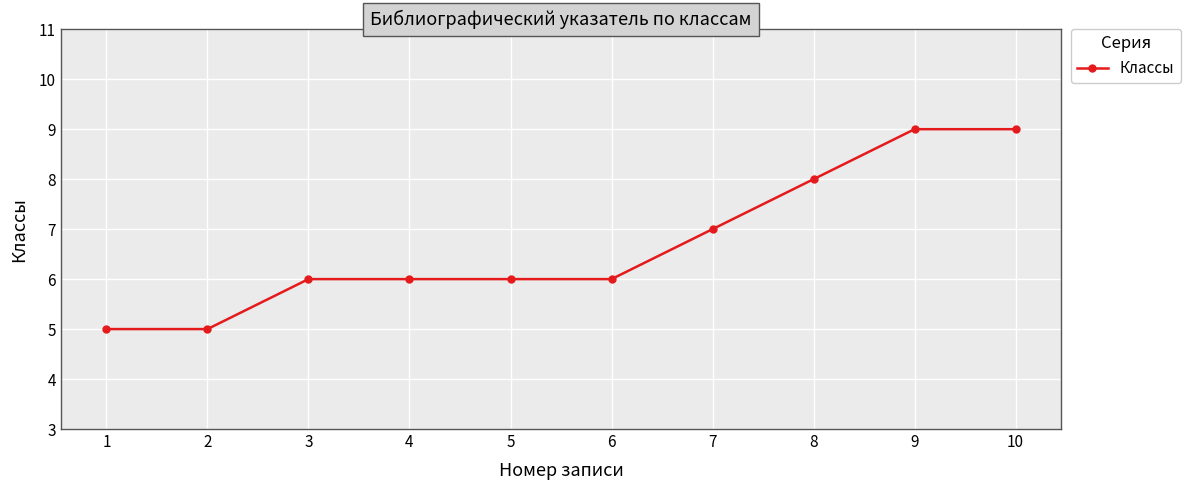

Count the values in the range 6 to 8.

6